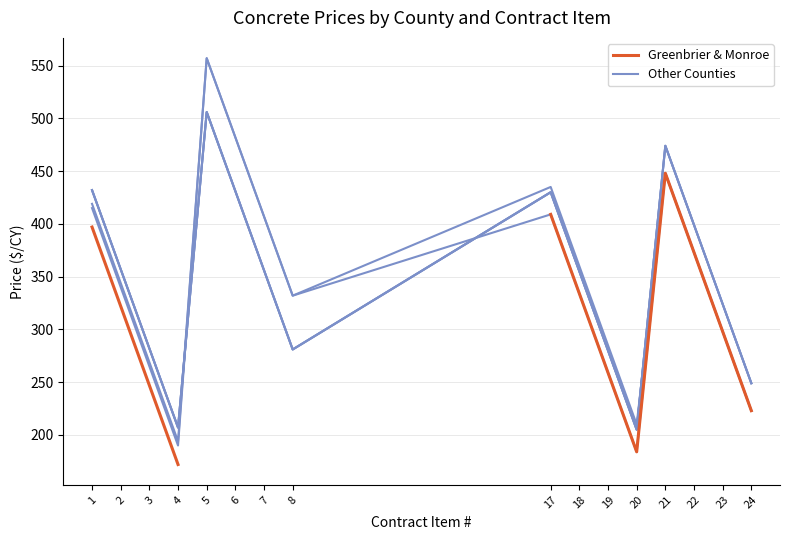

What is the difference between the Greenbrier & Monroe values at 22 and 3?

126.0